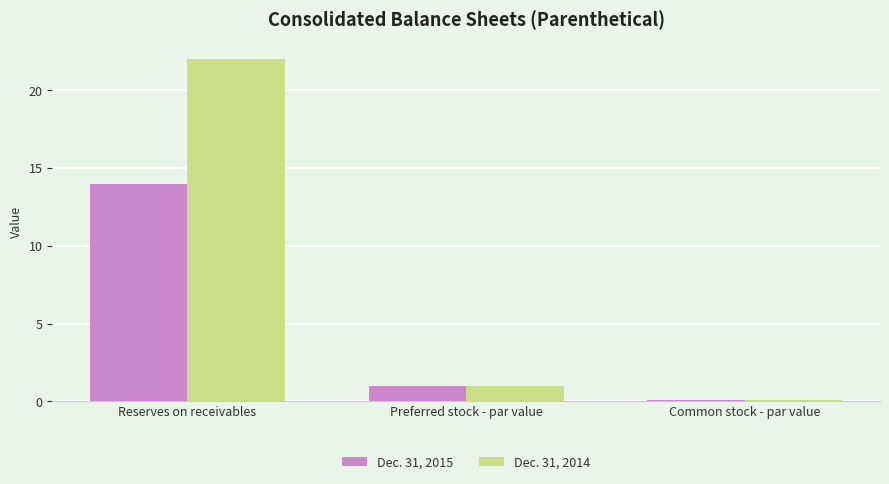

Is it true that Dec. 31, 2014 equals 0.1 at Common stock - par value?

True